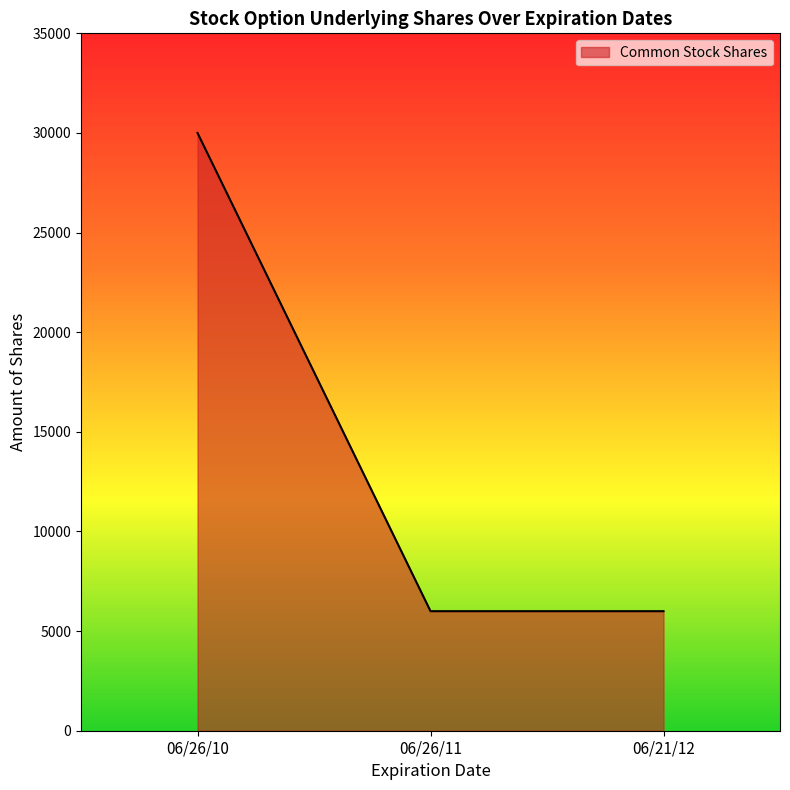

What is the difference between the values at 06/26/11 and 06/26/10?

24000